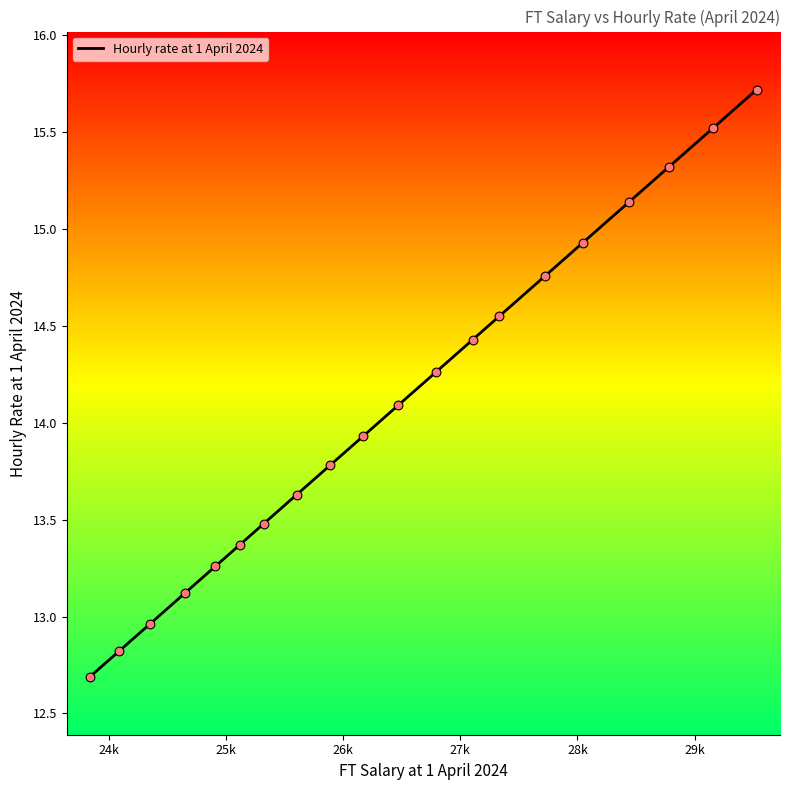

What is the maximum value shown in the chart?

15.7